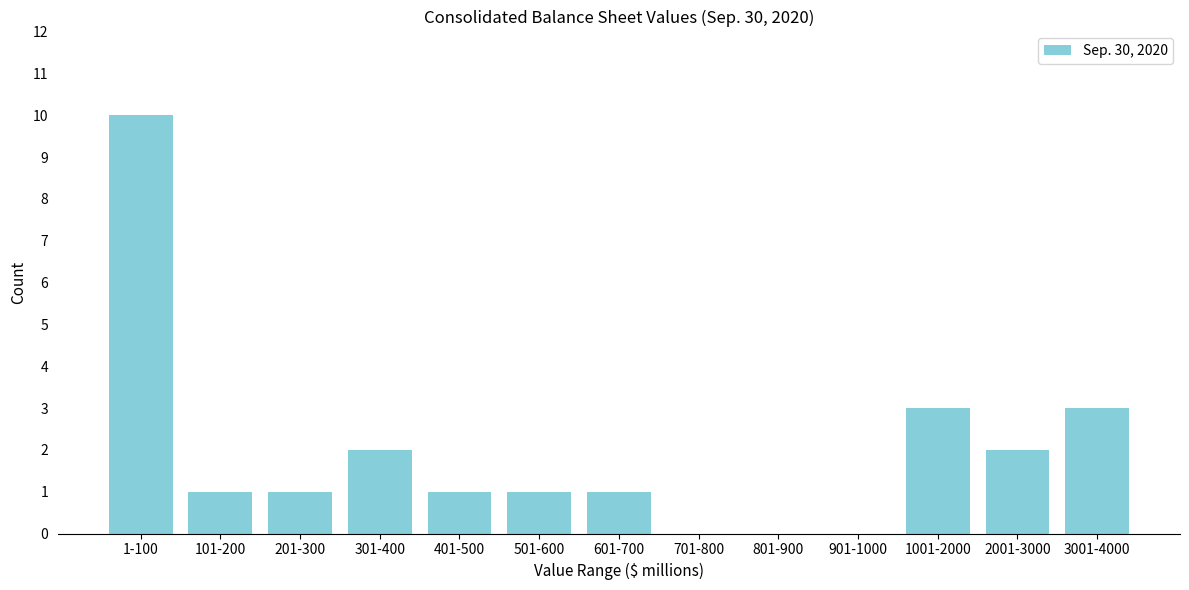

Reading right to left, list all the values displayed in this chart.

3001-4000=3	2001-3000=2	1001-2000=3	901-1000=0	801-900=0	701-800=0	601-700=1	501-600=1	401-500=1	301-400=2	201-300=1	101-200=1	1-100=10